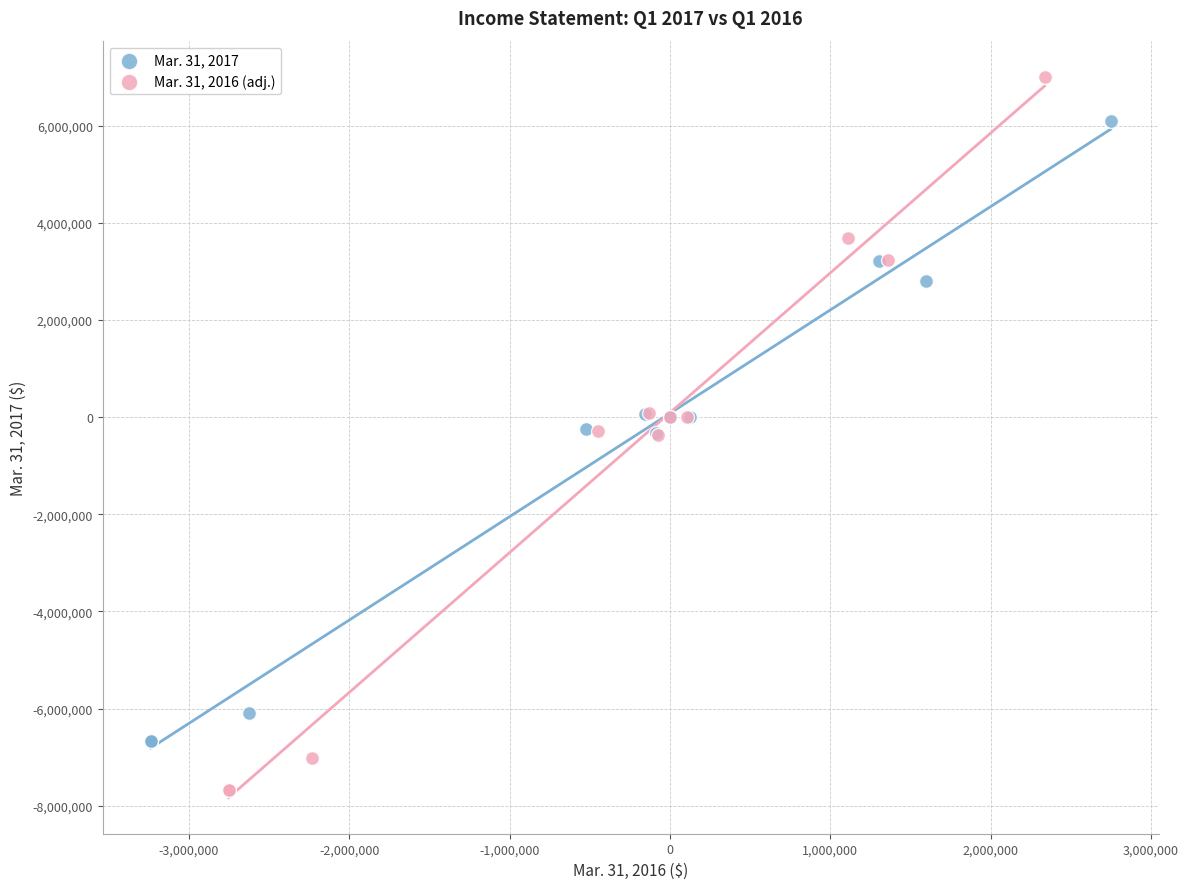

Which series has the widest spread of Y values?

Mar. 31, 2016 (adj.)